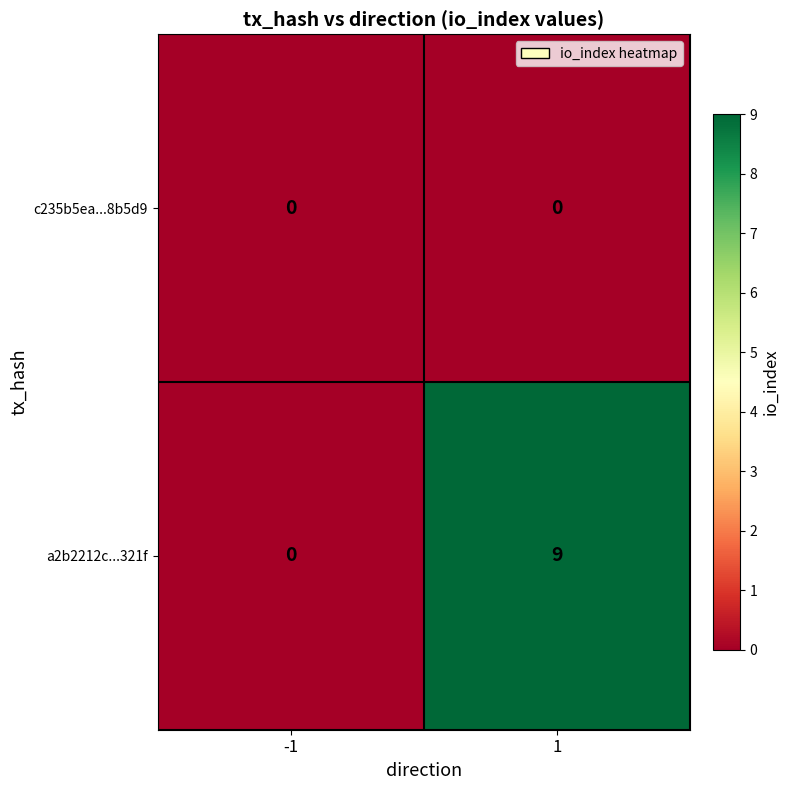

Reading left to right, list all the values displayed in this chart.

c235b5ea...8b5d9: 0	0
a2b2212c...321f: 0	9